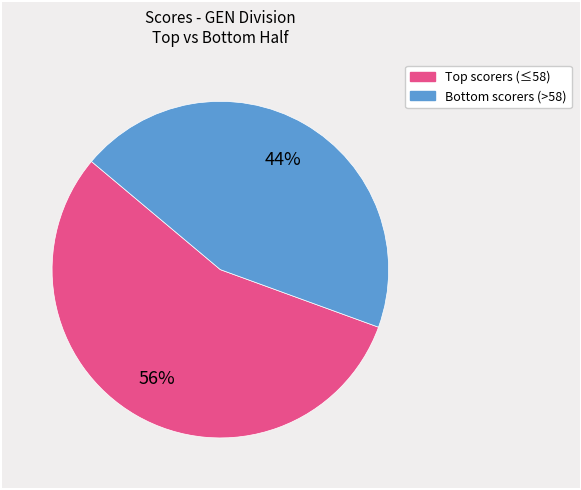

Is there a majority slice in this chart?

Yes